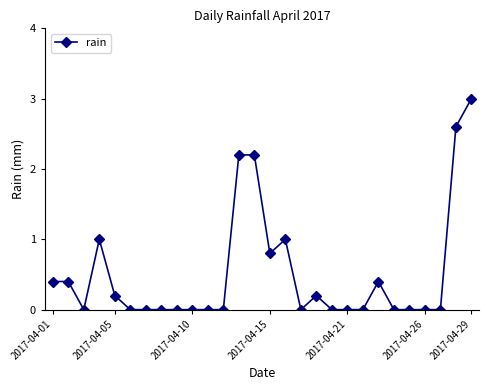

What is the maximum value shown in the chart?

3.0